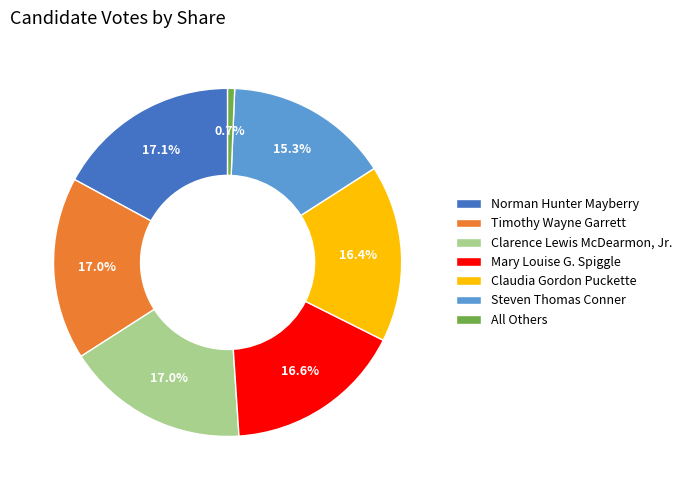

Does Claudia Gordon Puckette account for over 50% of the chart?

No